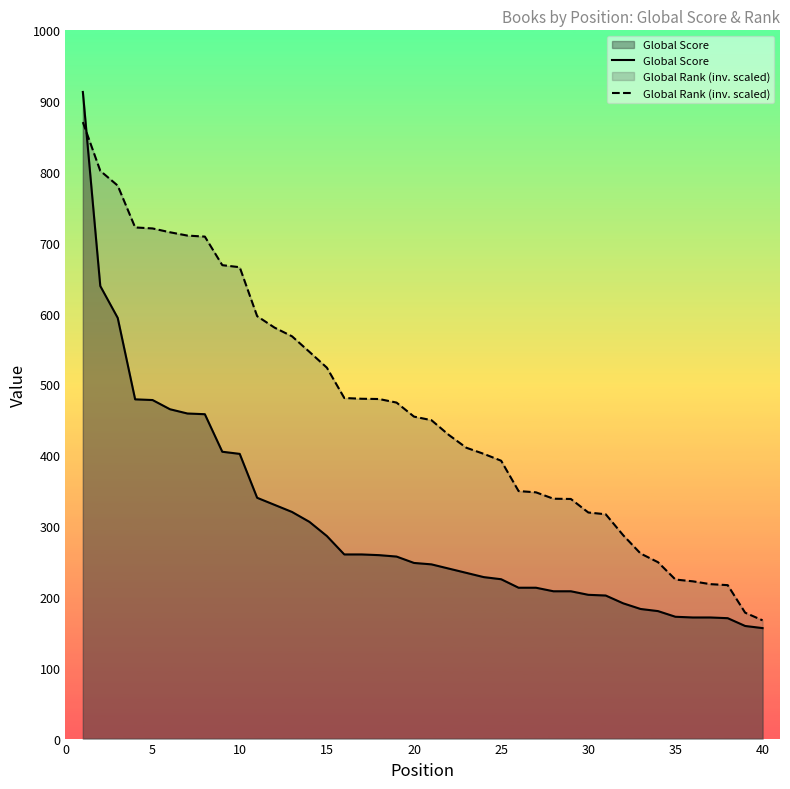

Which series has the largest total across all categories?

Global Rank (inv. scaled)